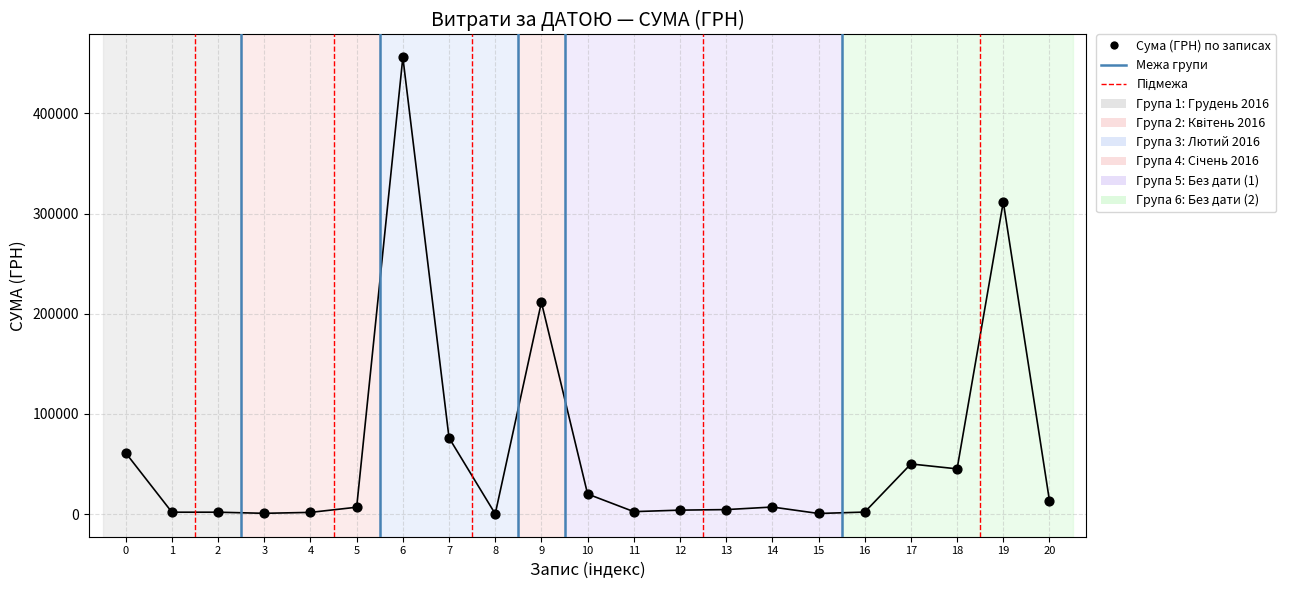

What Y value in the scatter plot is closest to 228030?

211372.1